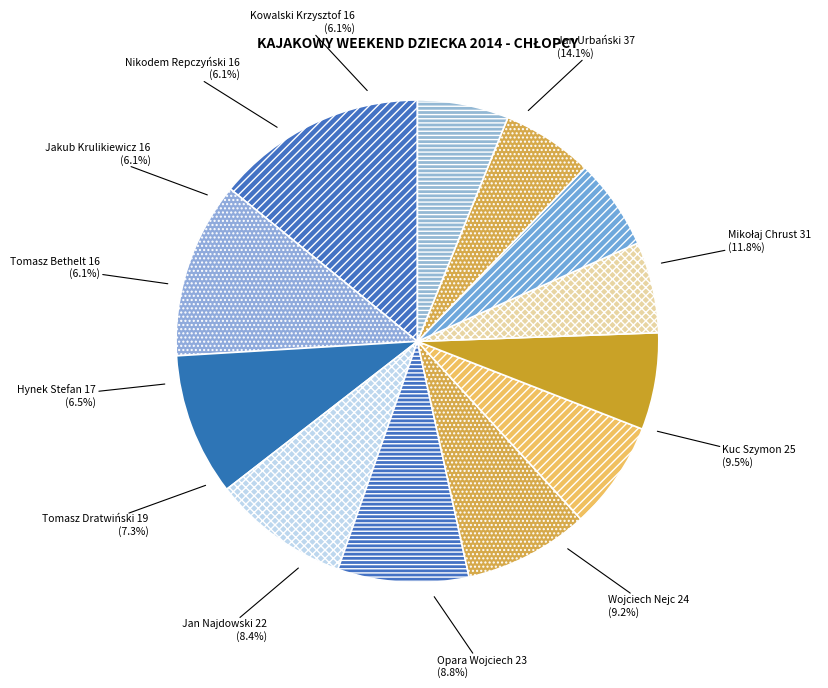

Between Nikodem Repczyński and Jan Najdowski, which is larger?

Jan Najdowski